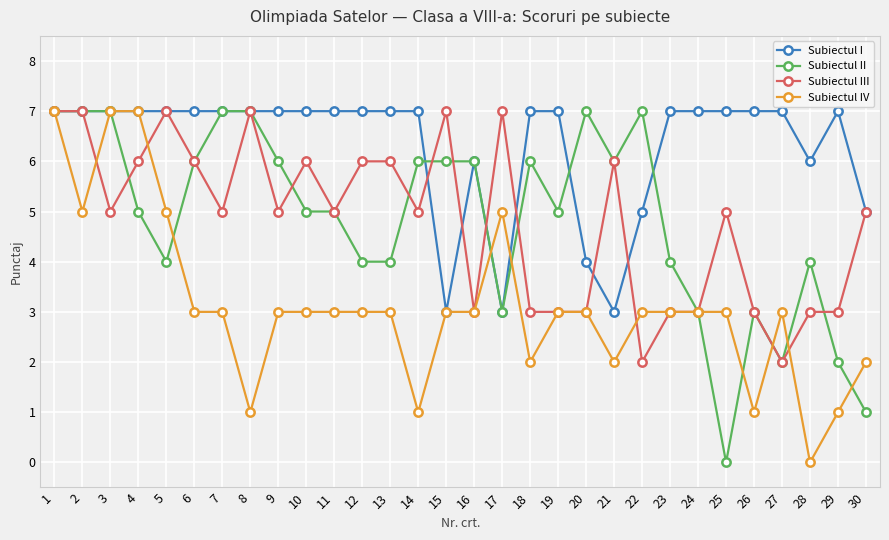

What is the spread (max minus min) of values at 24?

4